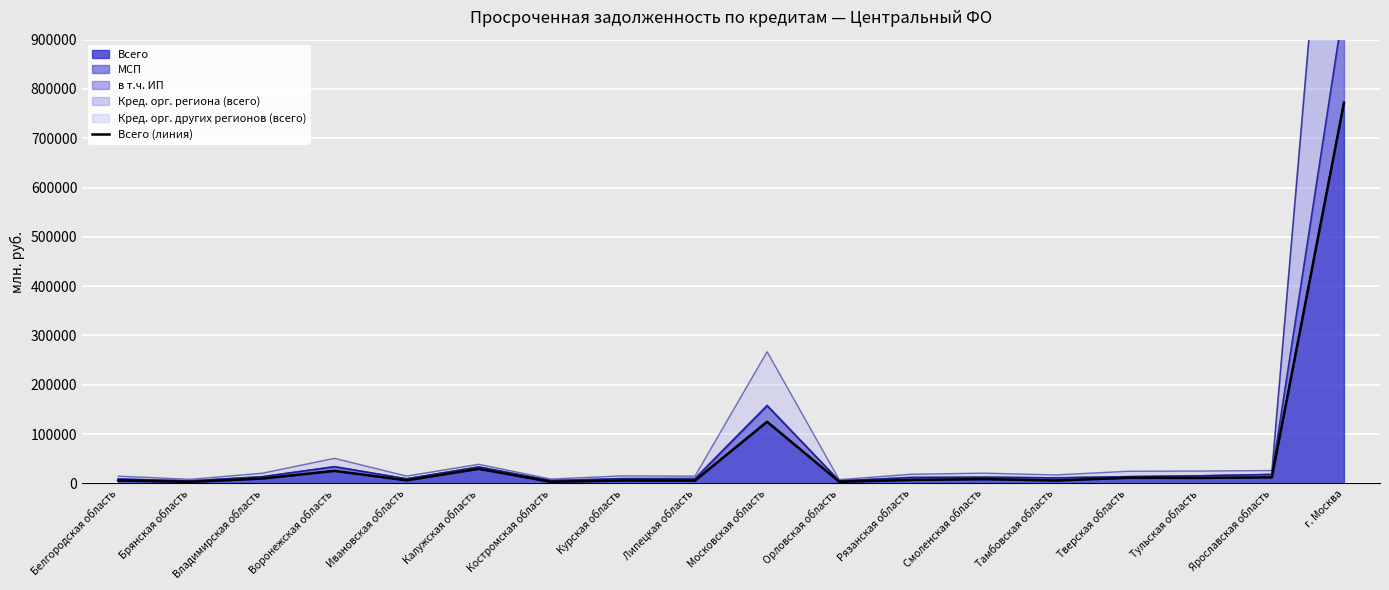

How many data points does each series have?

18